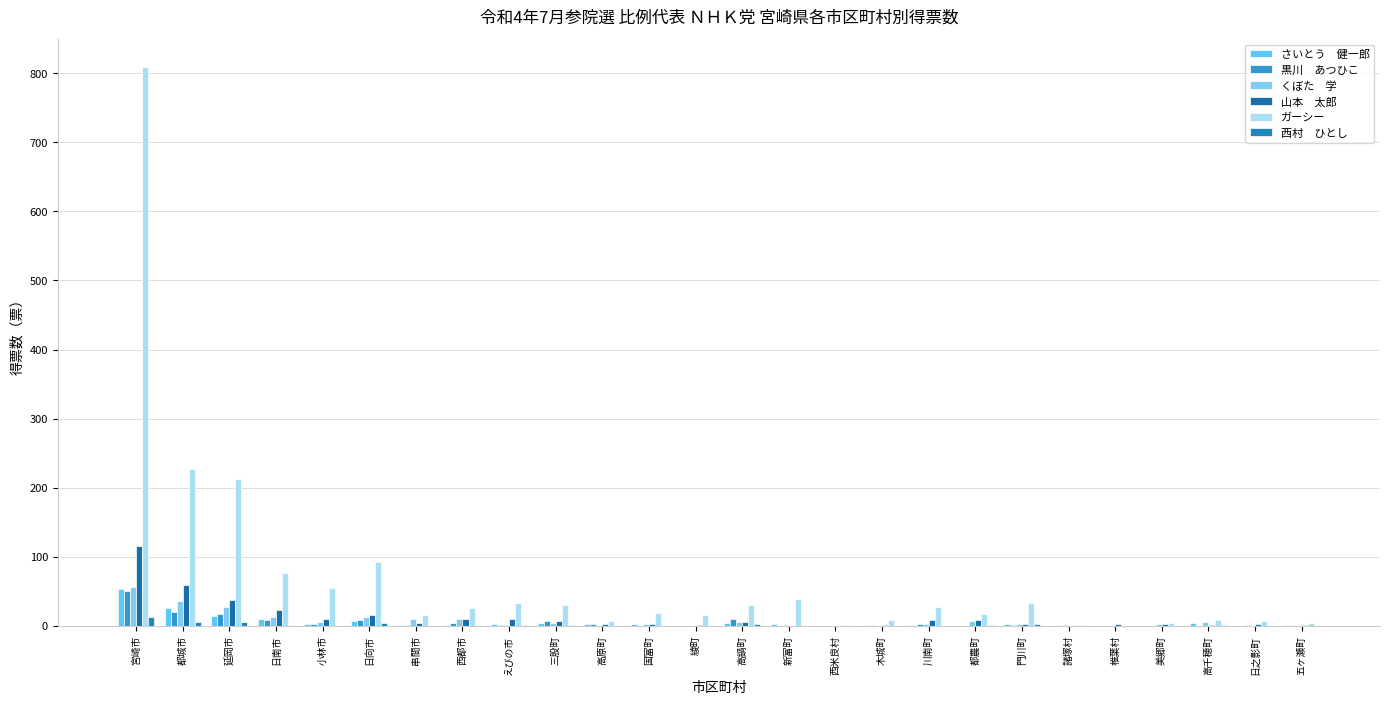

What is the label of the 5th bar from the left?

小林市